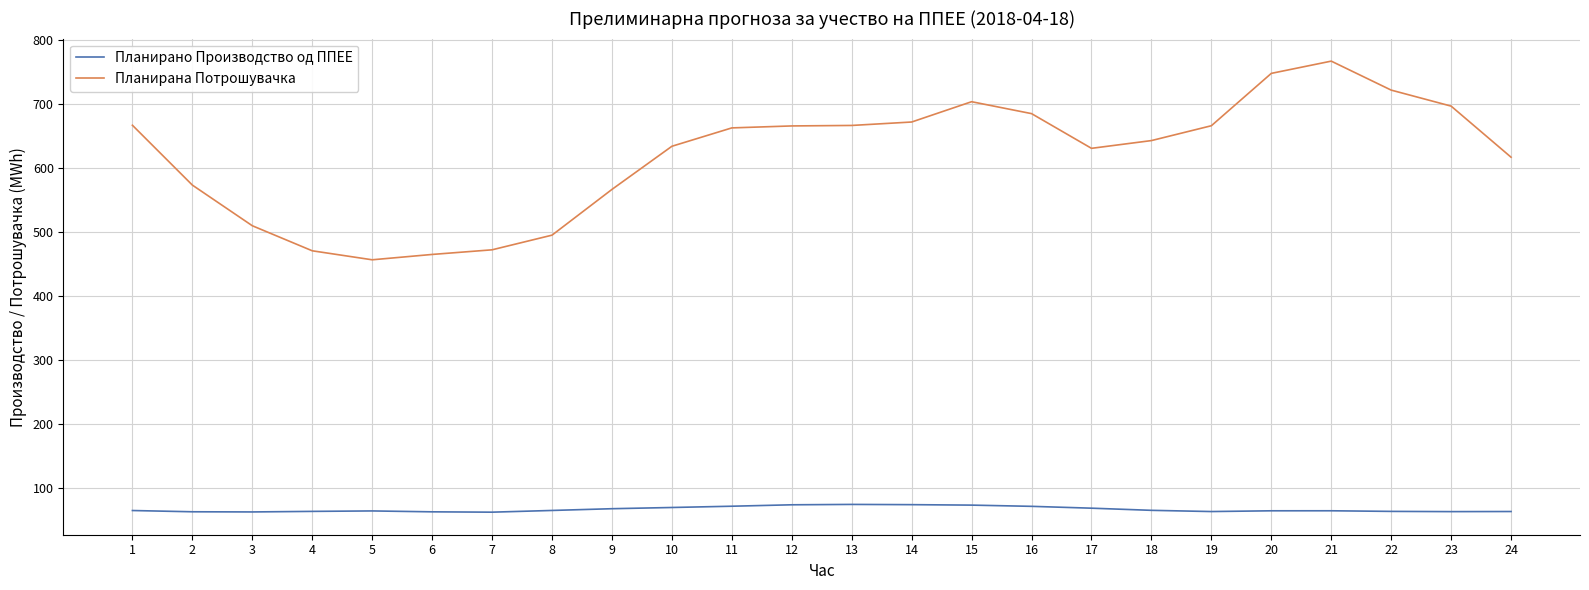

List the series in order of their peak value, lowest first.

Планирано Производство од ППЕЕ, Планирана Потрошувачка